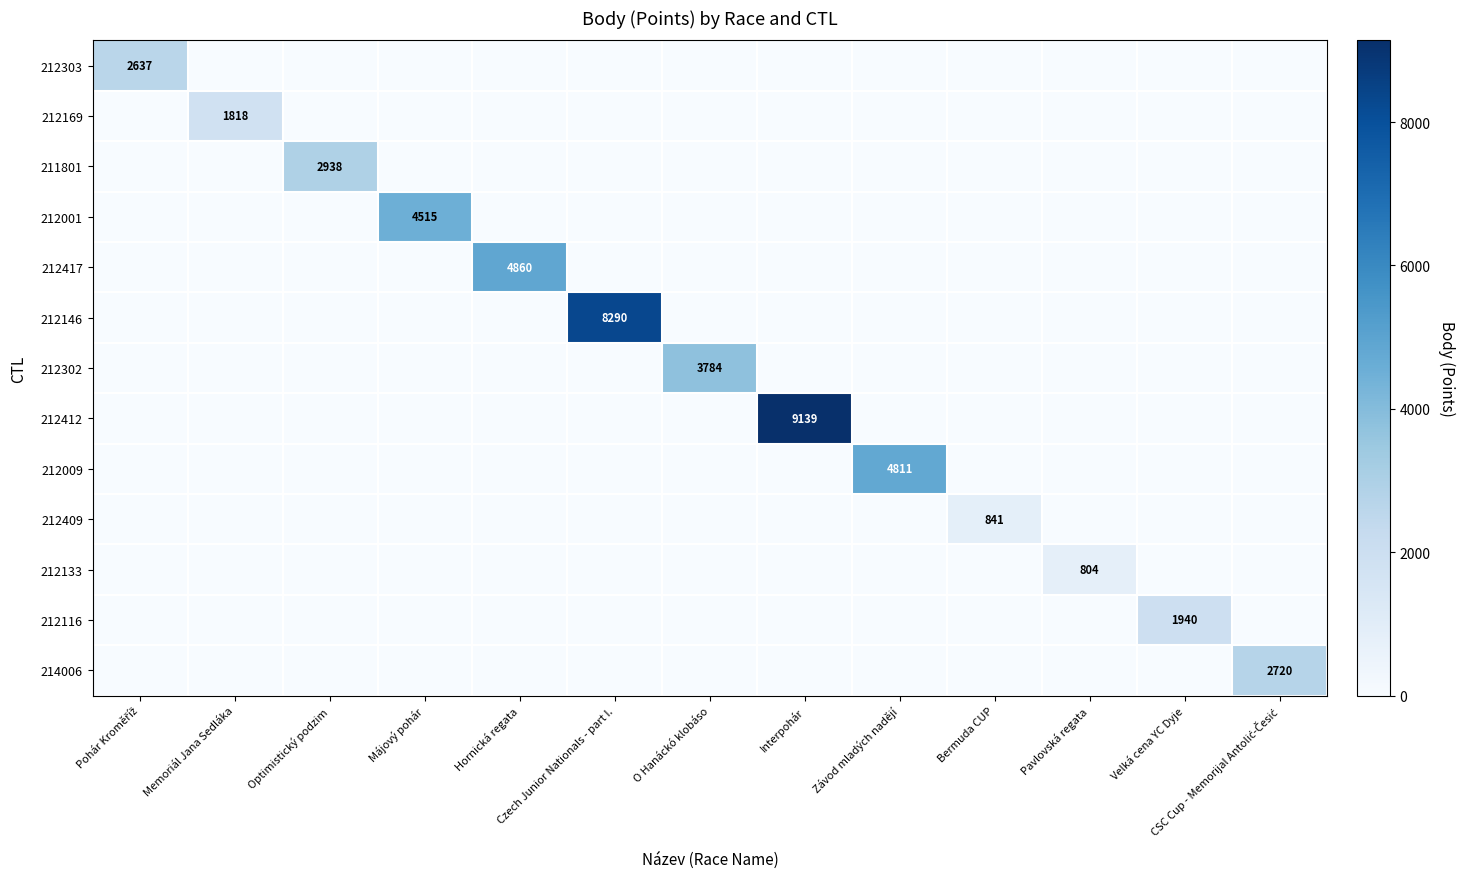

Count the number of data series in this chart.

13